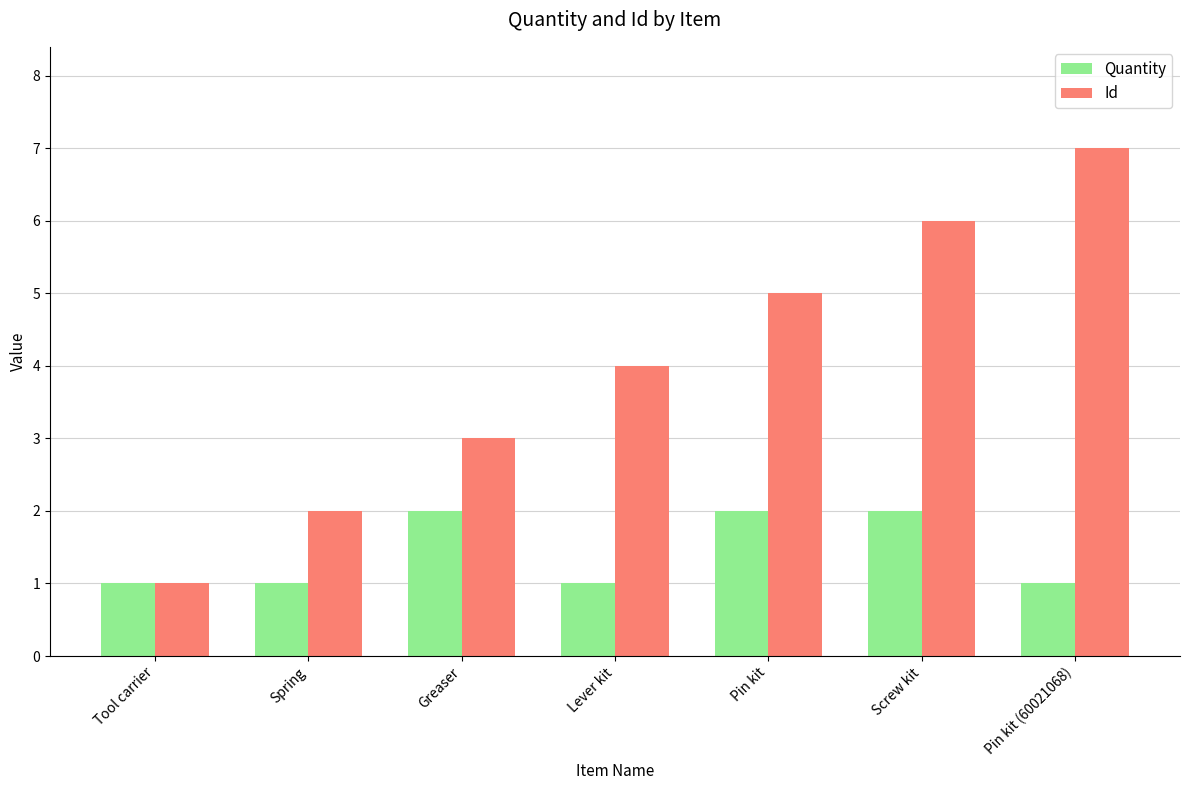

What is the sum of the Quantity values at Screw kit and Tool carrier?

3